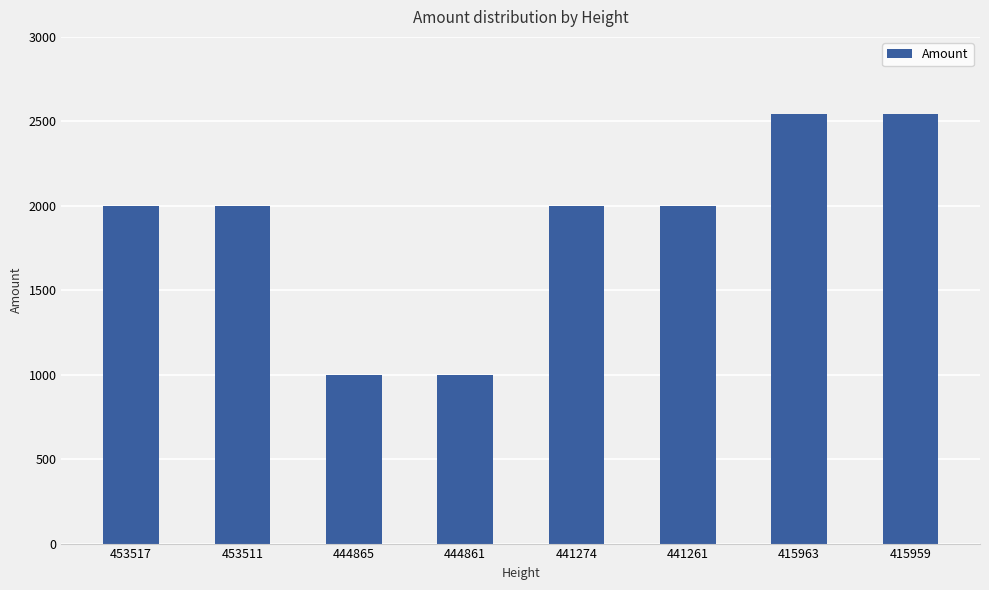

What is the difference between the values at 453517 and 444865?

1000